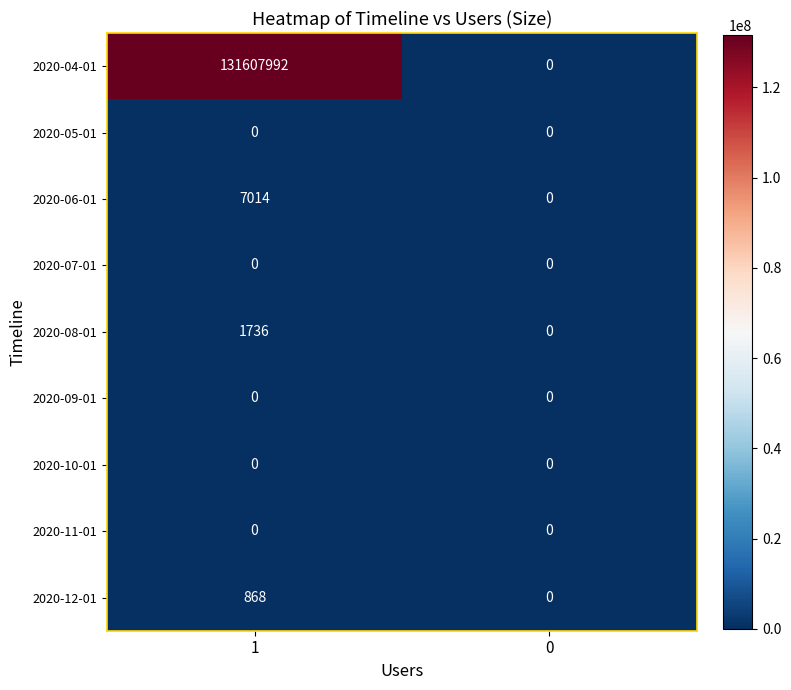

Reading left to right, what are all the values shown in this chart?

2020-04-01: 1=131607992	0=0
2020-05-01: 1=0	0=0
2020-06-01: 1=7014	0=0
2020-07-01: 1=0	0=0
2020-08-01: 1=1736	0=0
2020-09-01: 1=0	0=0
2020-10-01: 1=0	0=0
2020-11-01: 1=0	0=0
2020-12-01: 1=868	0=0